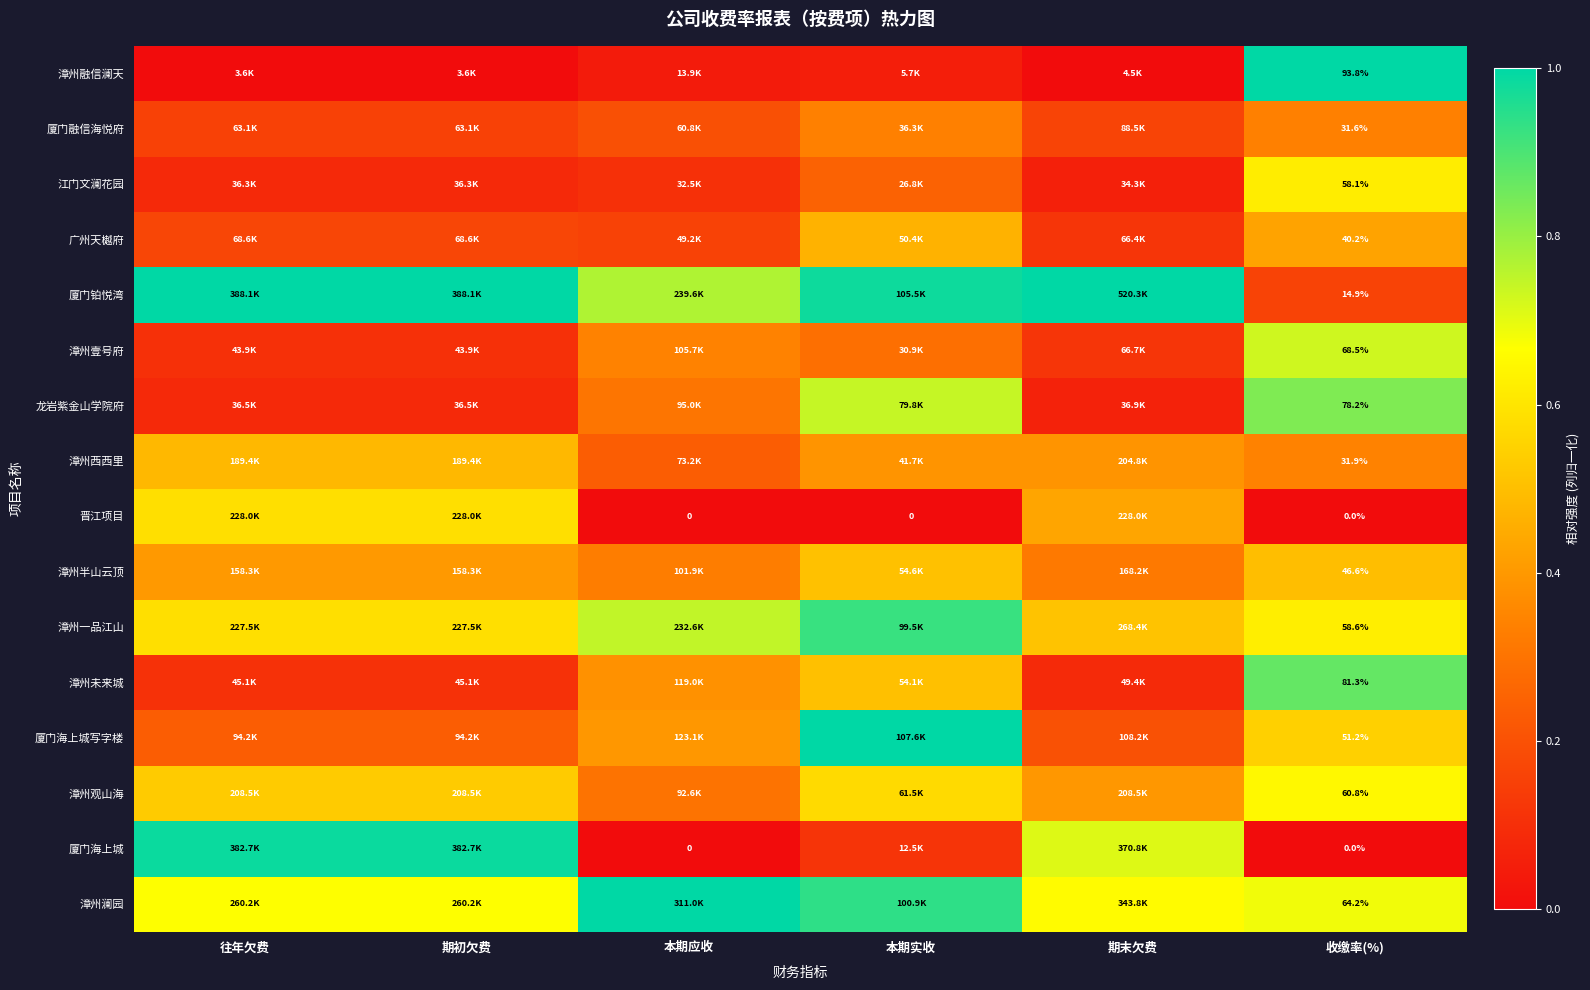

Is the value of 晋江项目 at 本期实收 greater than the value of 漳州融信澜天 at 收缴率(%)?

No